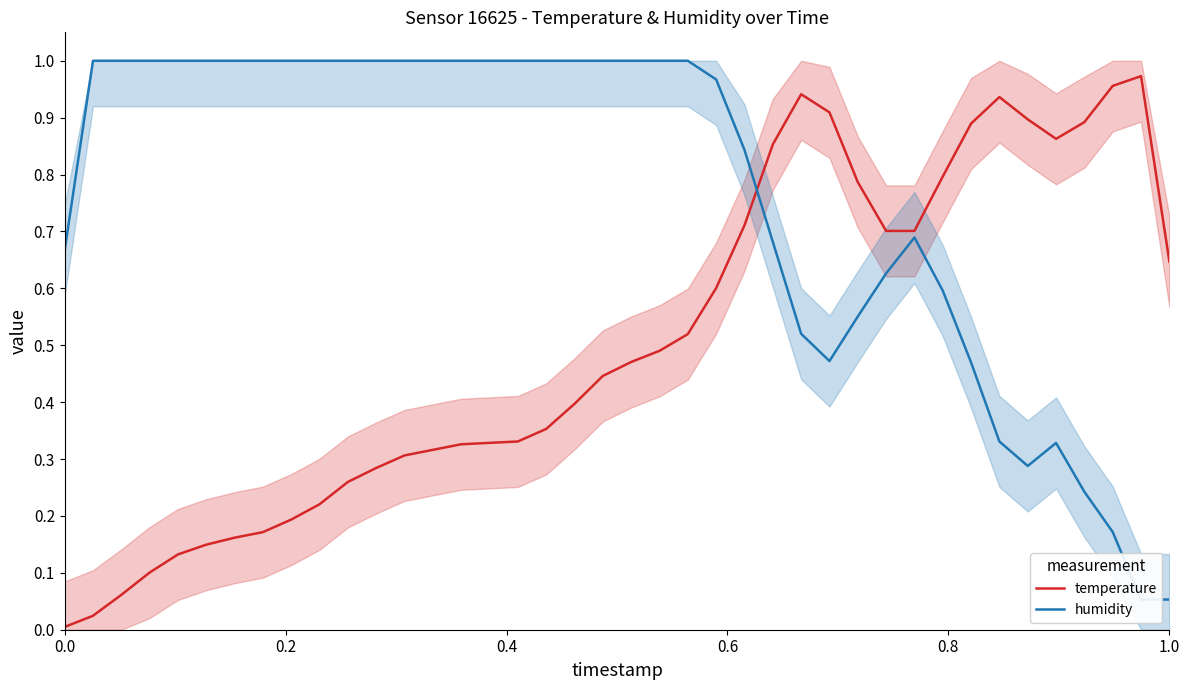

After their last crossing, which series has the higher values: humidity or temperature?

temperature